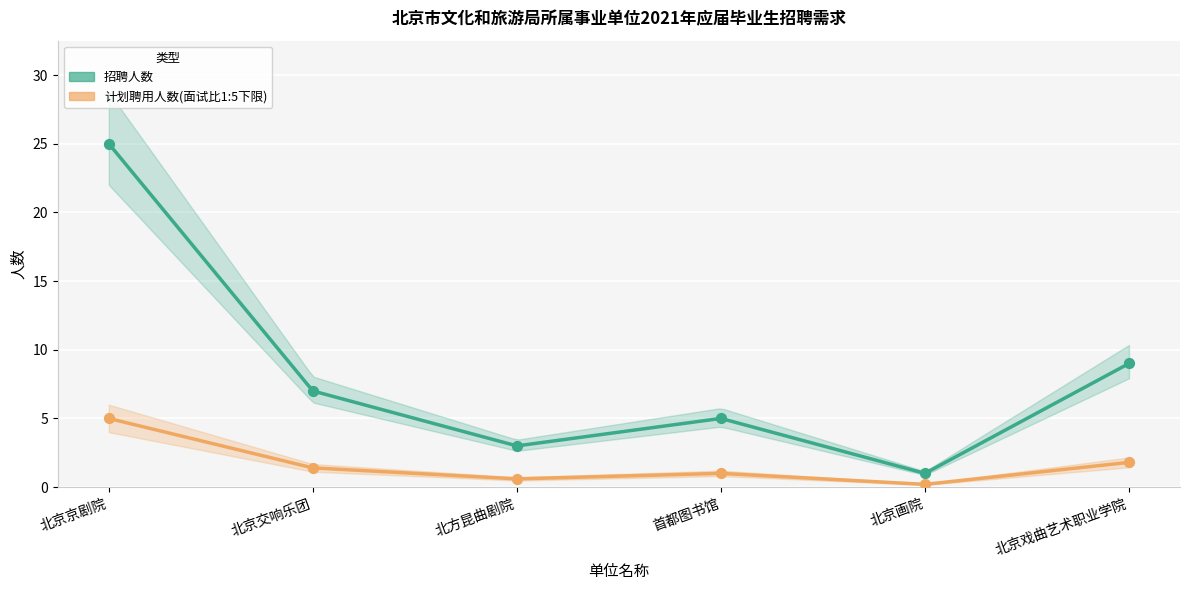

At which category is the sum across all series the highest?

北京京剧院